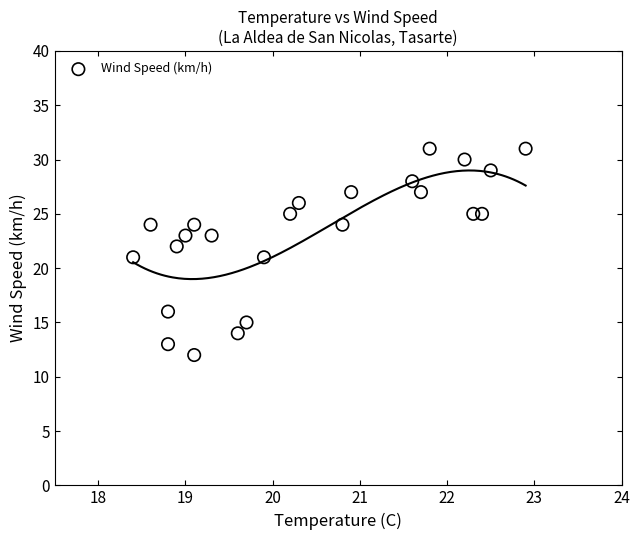

What is the range of Y values (max minus min)?

19